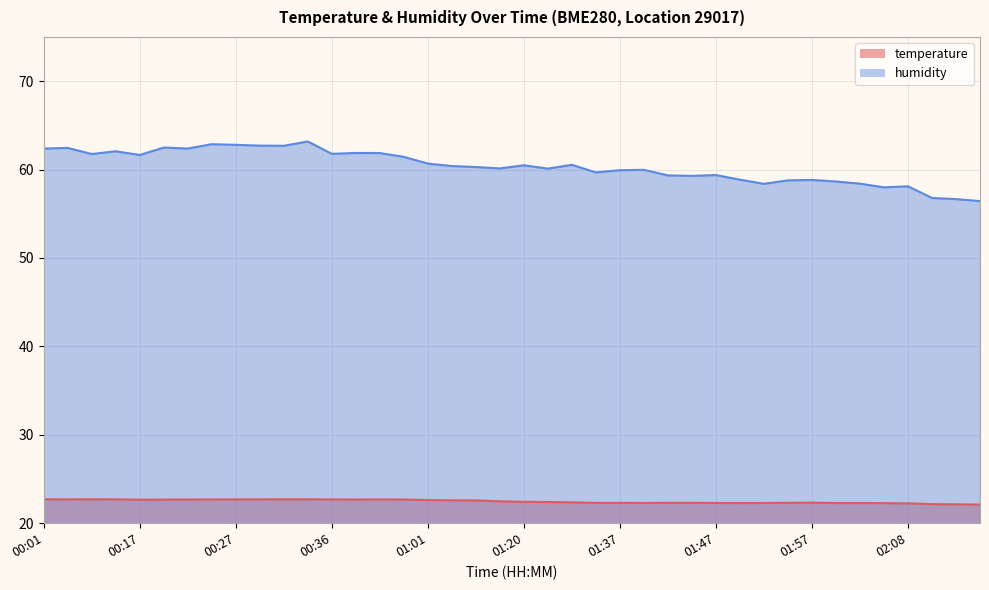

What is the smallest value displayed?

22.1